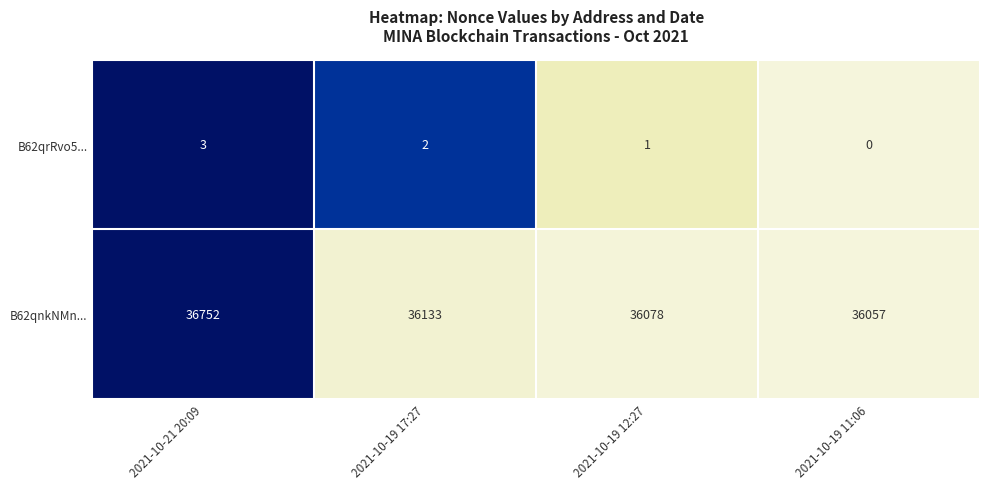

Which series has the widest spread of values?

B62qnkNMn...